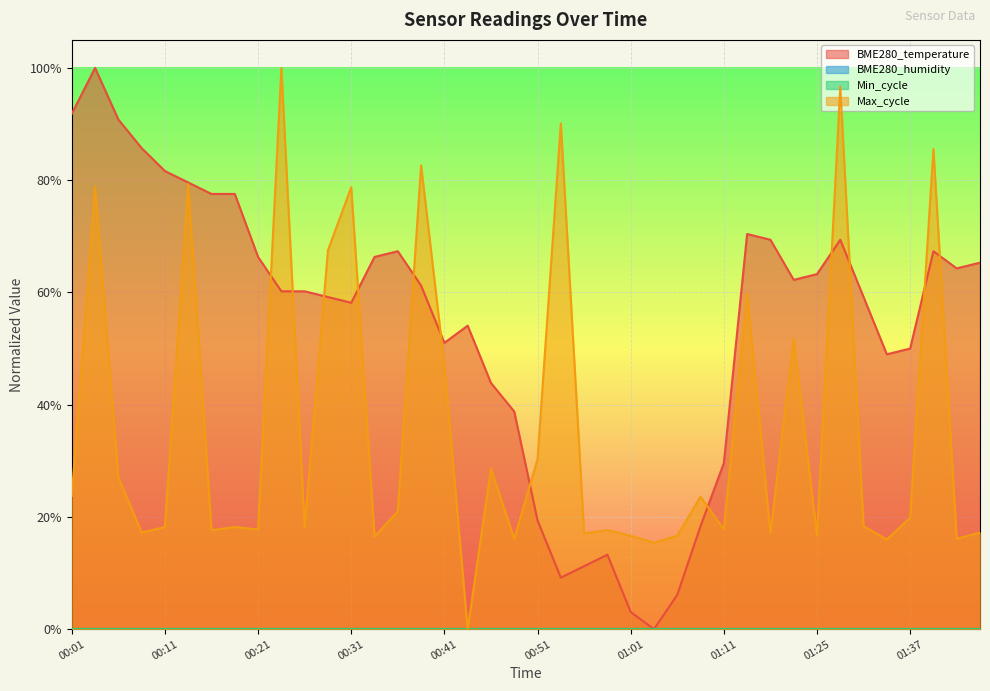

Is it true that BME280_temperature equals 0.5 at 00:41?

True